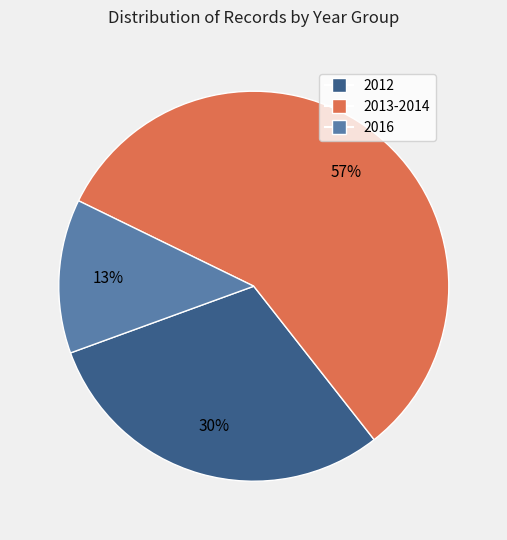

Is there any slice that represents more than half of the pie?

Yes